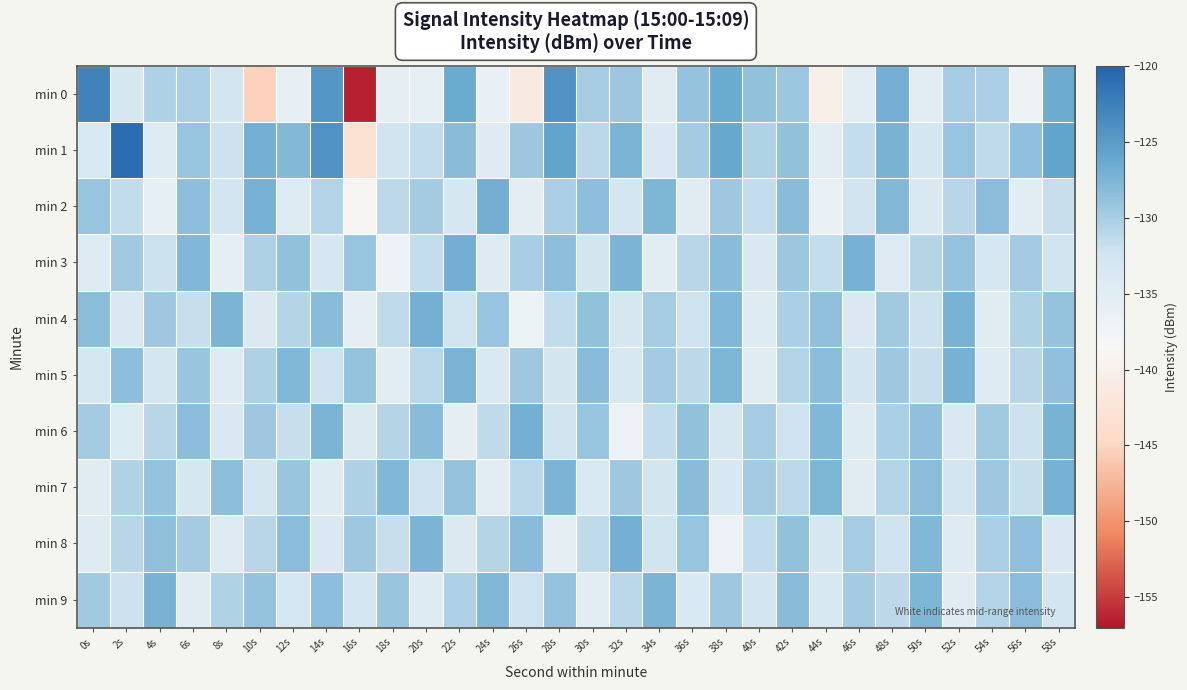

Which category has the highest value across all series?

2s